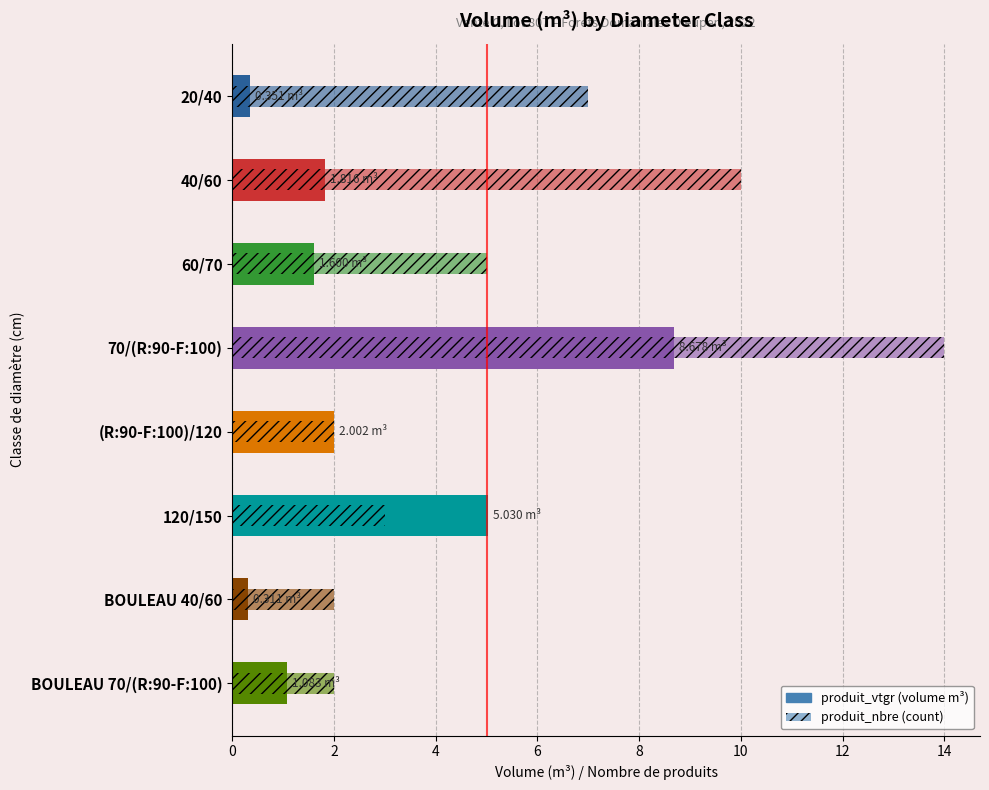

How many bars are there in each group?

2